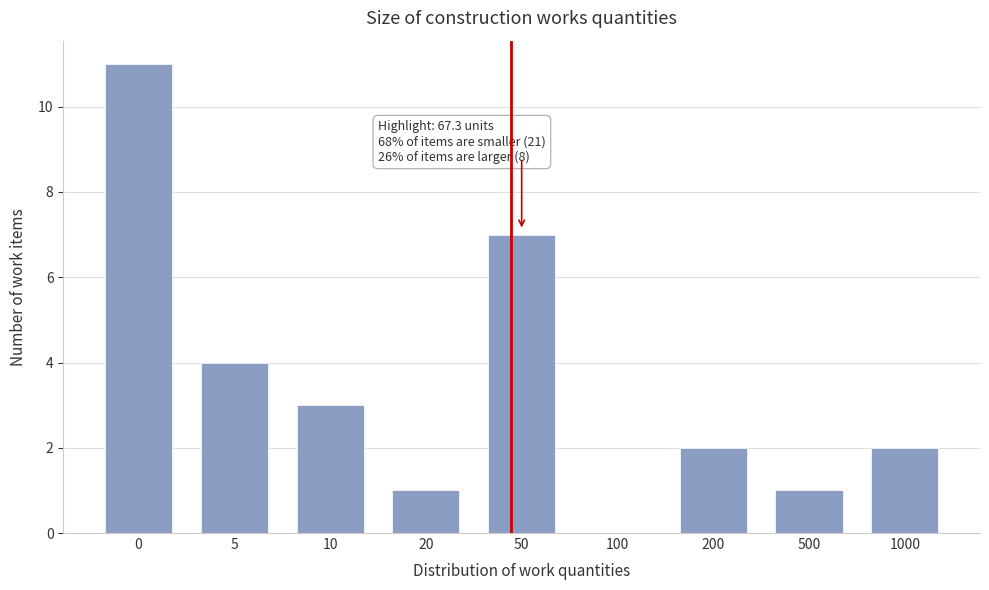

Reading left to right, transcribe all the data shown in this chart.

0=11	5=4	10=3	20=1	50=7	100=0	200=2	500=1	1000=2